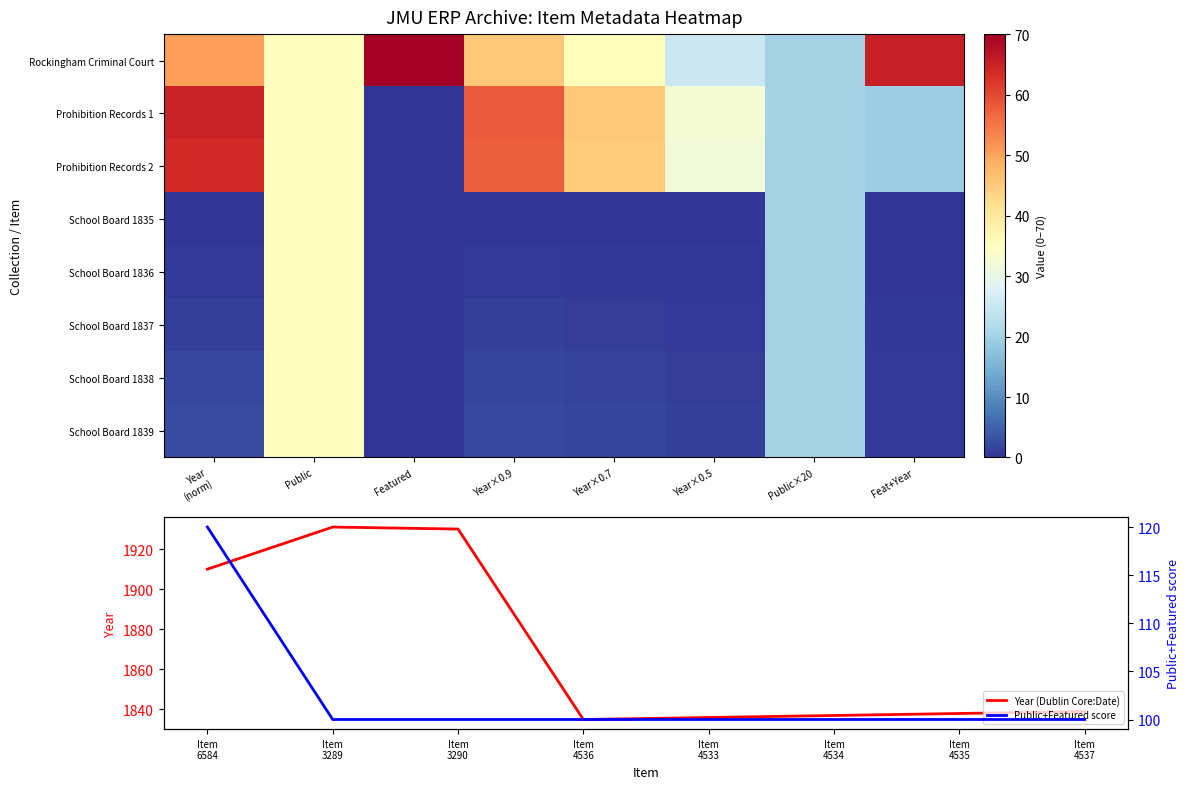

Which category has the highest value in the School Board 1837 series?

Public